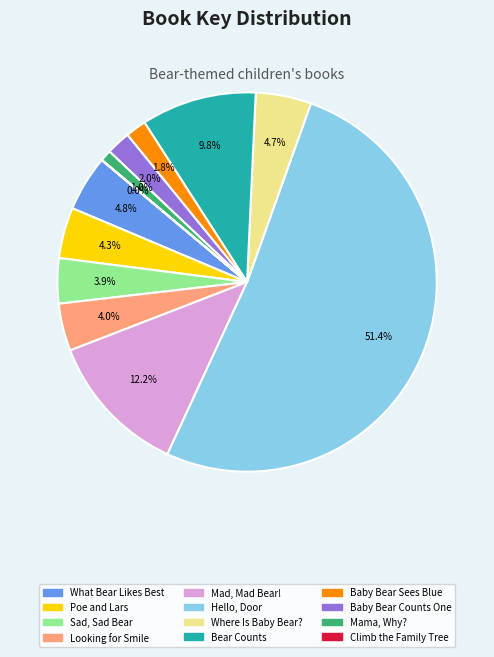

Does any single category account for the majority?

Yes